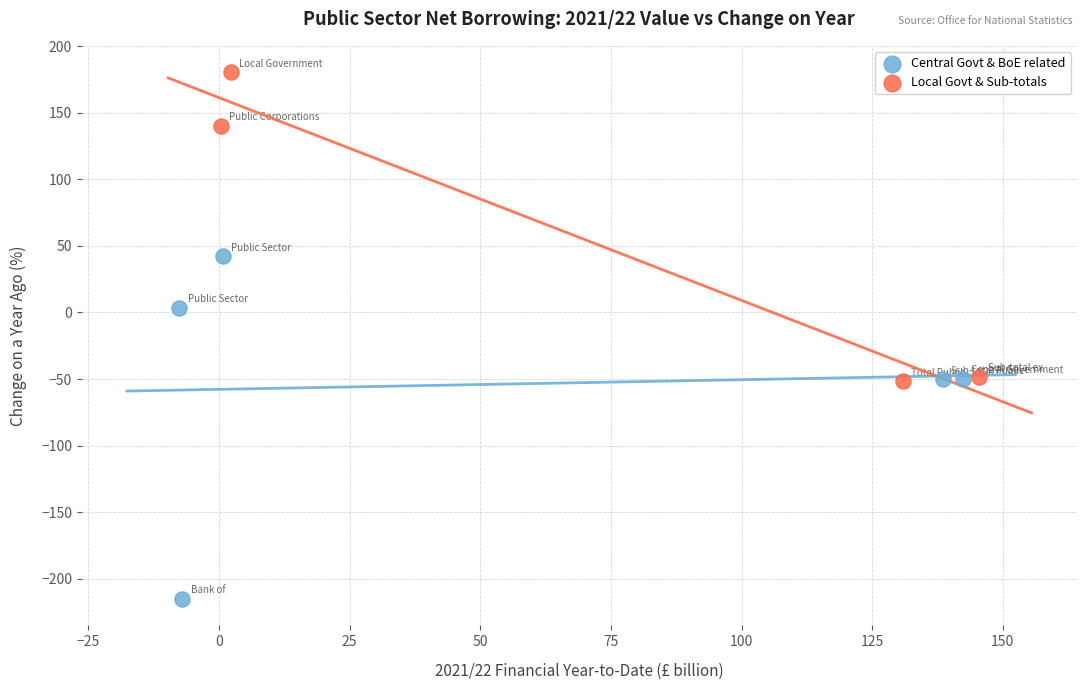

Which series contains the lowest Y value?

Central Govt & BoE related